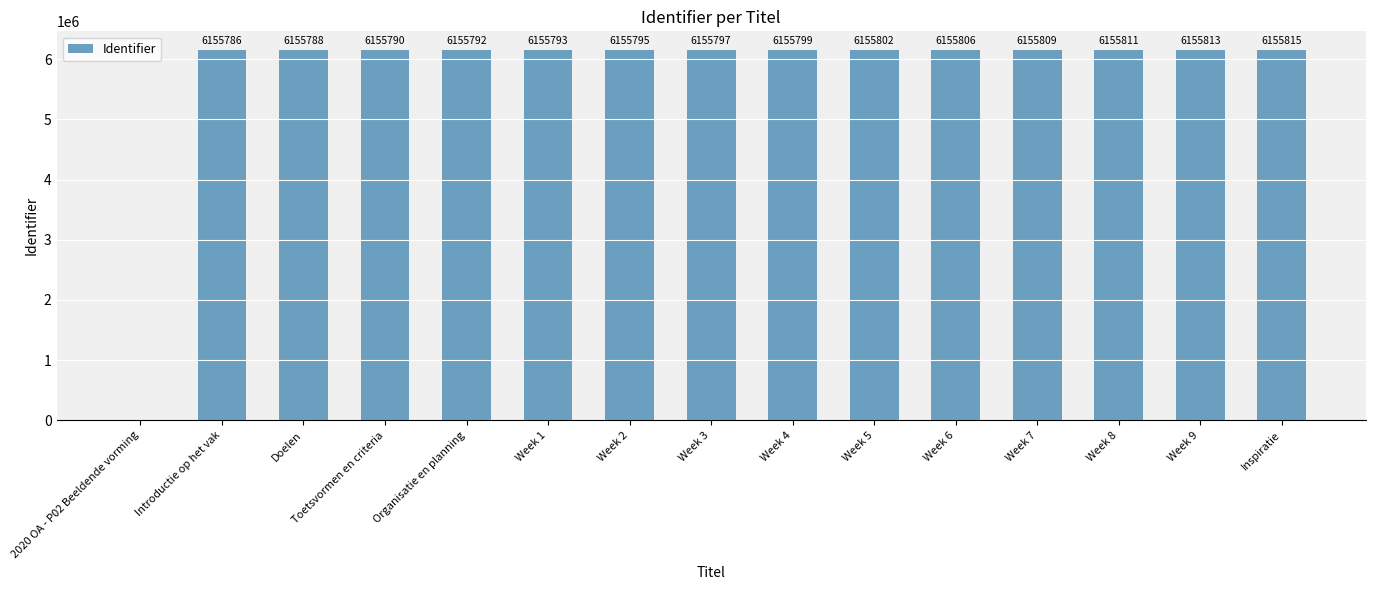

What is the change in value from Week 5 to Week 7?

+7